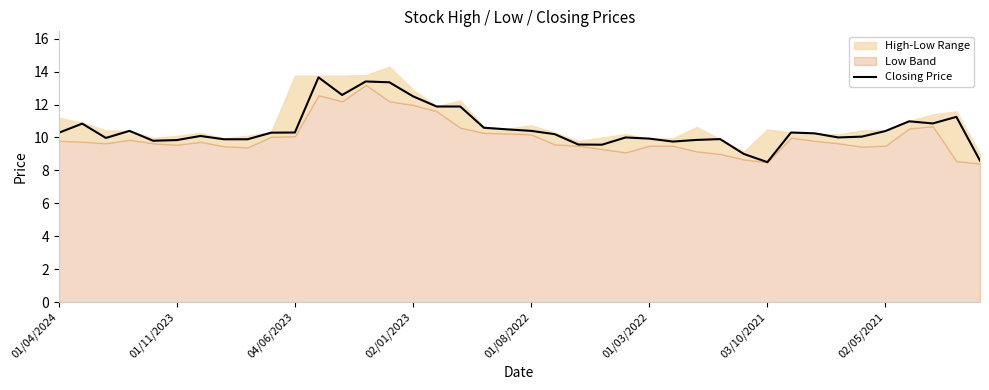

What is the sum of all values?

421.2